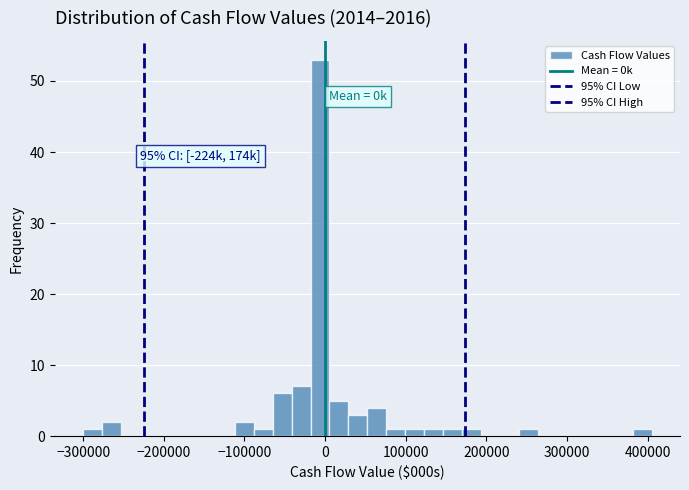

Read against the x-axis, roughly where is the centre of the tallest bar?

-10000